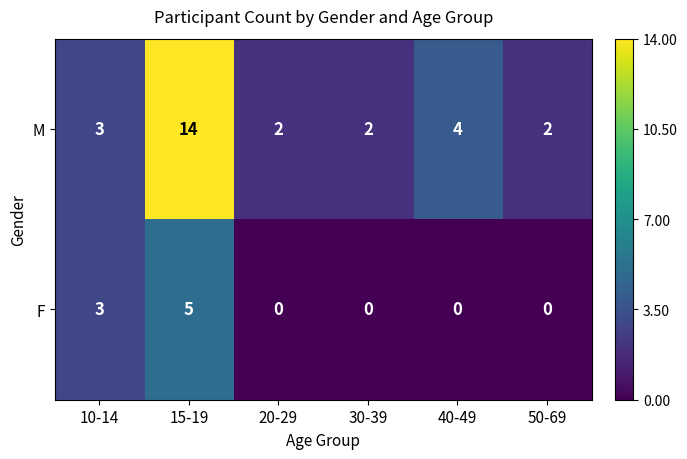

Rank the series by their average value, from highest to lowest.

M, F